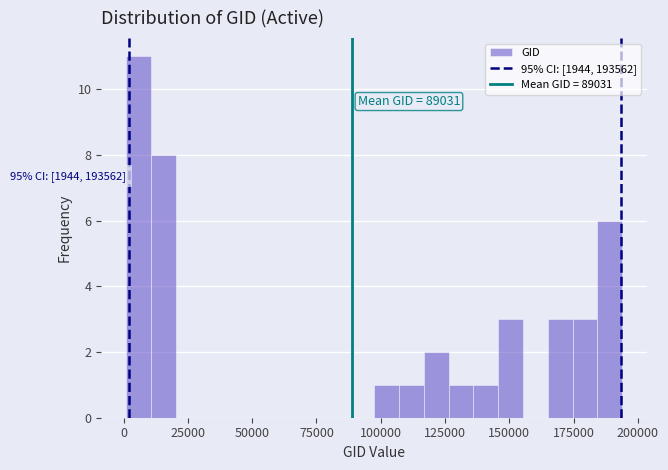

Read against the x-axis, roughly where is the centre of the tallest bar?

5000